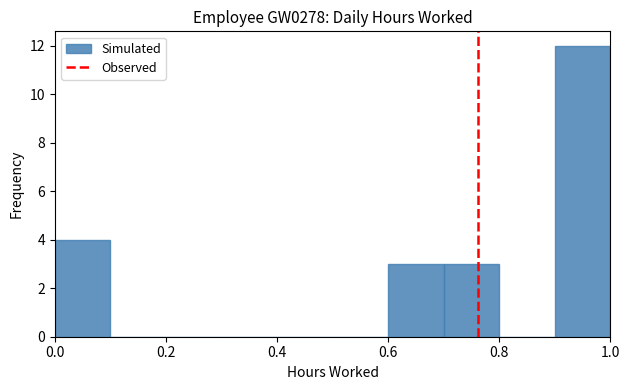

What is the height of the bar covering 0.9 to 1.0 on the x-axis? The values are not printed on the chart, so give them approximately, as read against the axis.

12